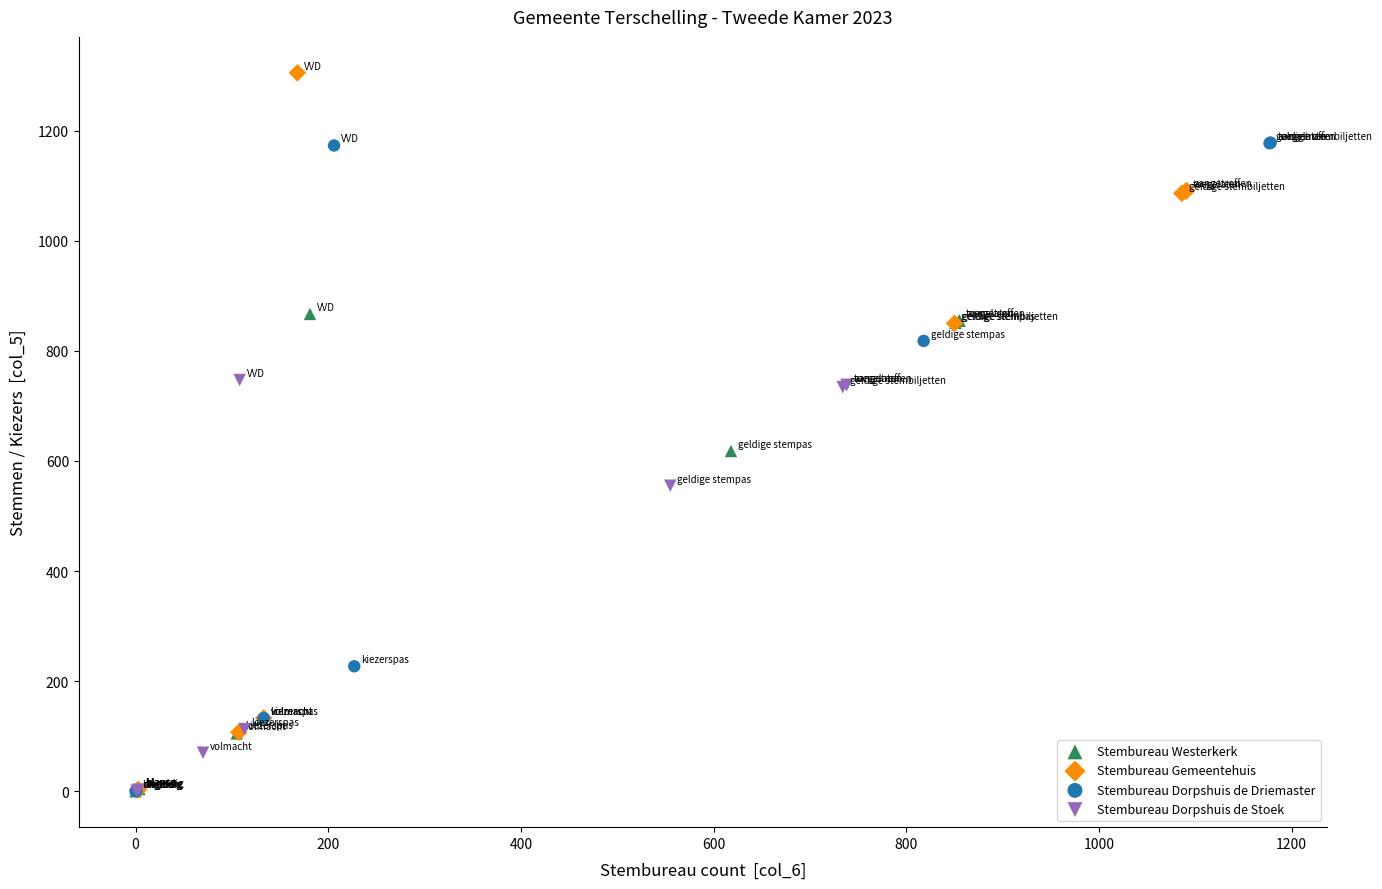

Which series contains the highest Y value?

Stembureau Gemeentehuis